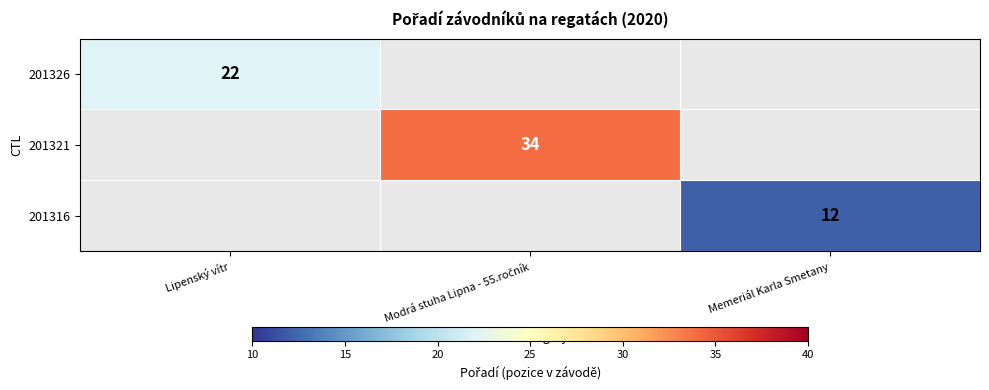

How many categories are shown in the chart?

3